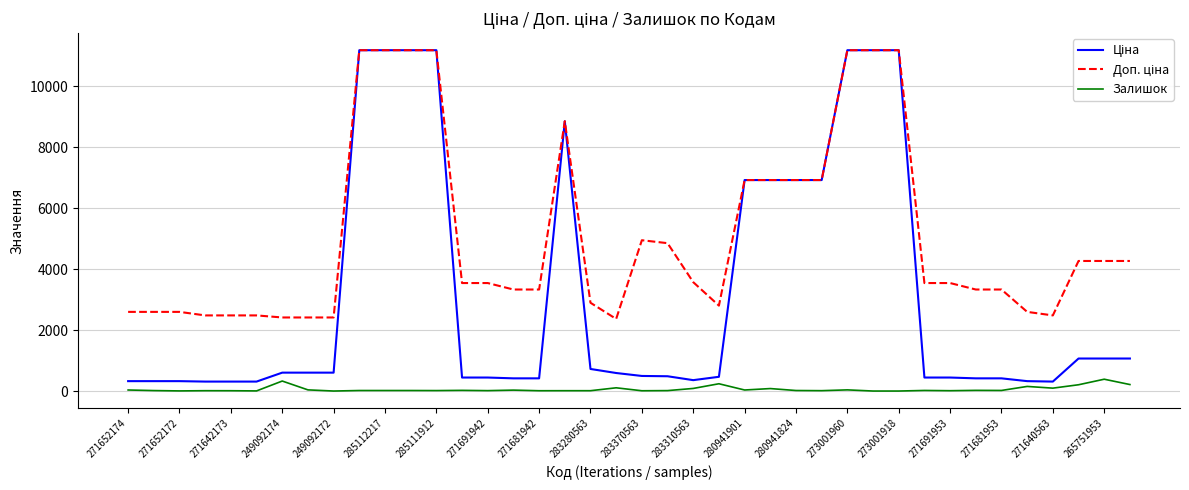

Is this an area chart (filled region under the line)?

No